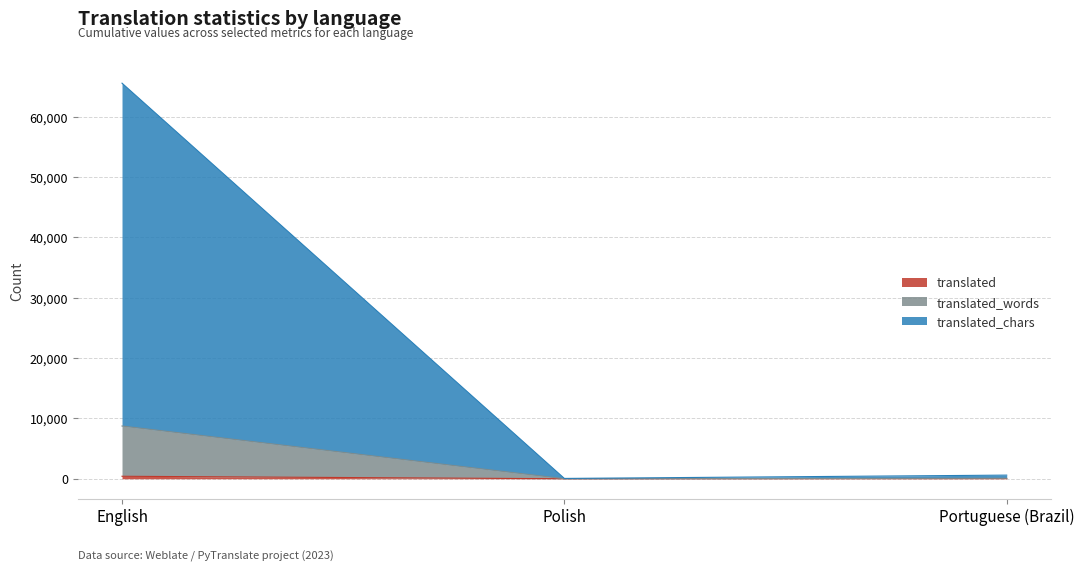

Reading left to right, list all the values displayed in this chart.

translated: English=416	Polish=4	Portuguese (Brazil)=36
translated_words: English=8742	Polish=10	Portuguese (Brazil)=78
translated_chars: English=65547	Polish=58	Portuguese (Brazil)=606